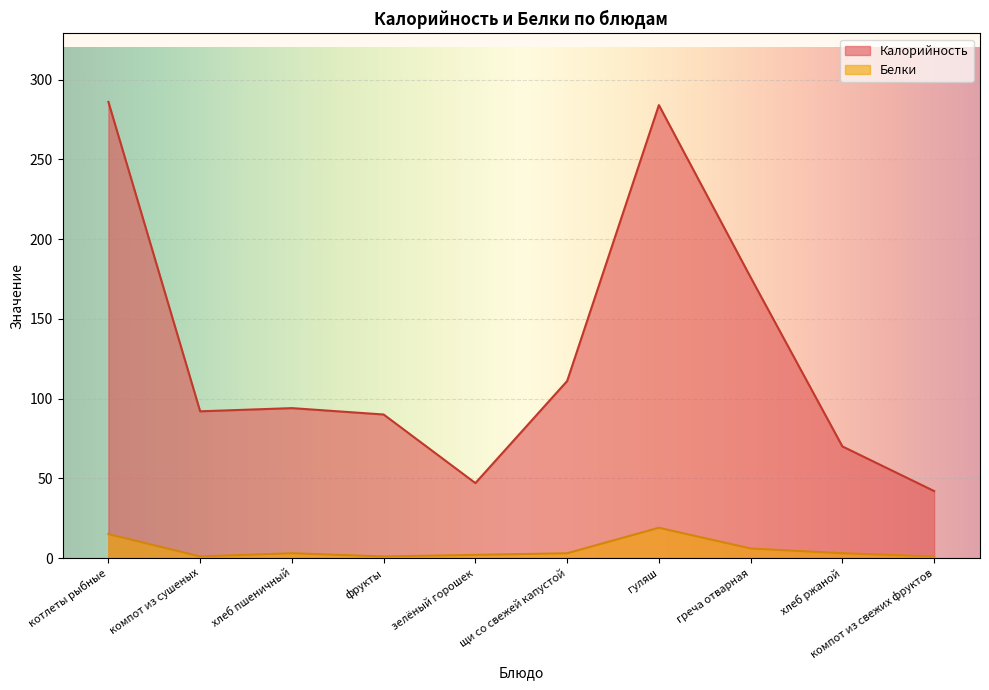

How many distinct data groups are displayed?

2